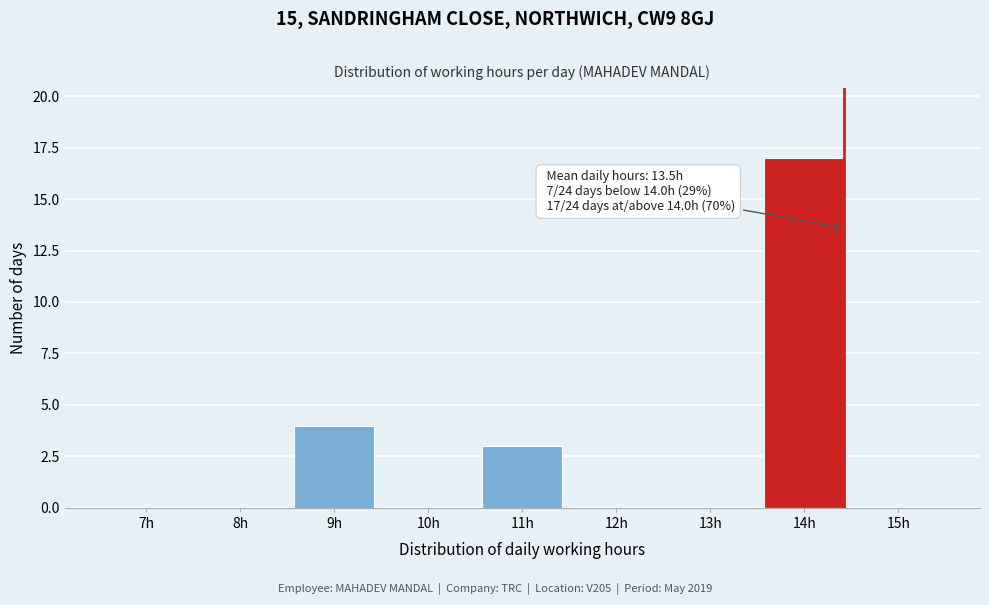

Reading left to right, what are all the values shown in this chart?

7h=0	8h=0	9h=4	10h=0	11h=3	12h=0	13h=0	14h=17	15h=0